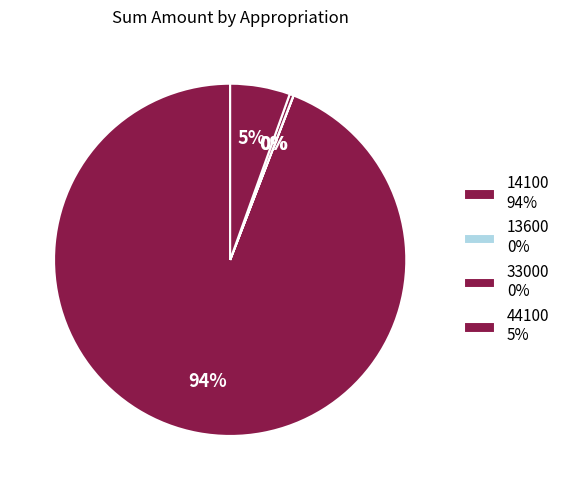

Between 33000 and 44100, which is larger?

44100